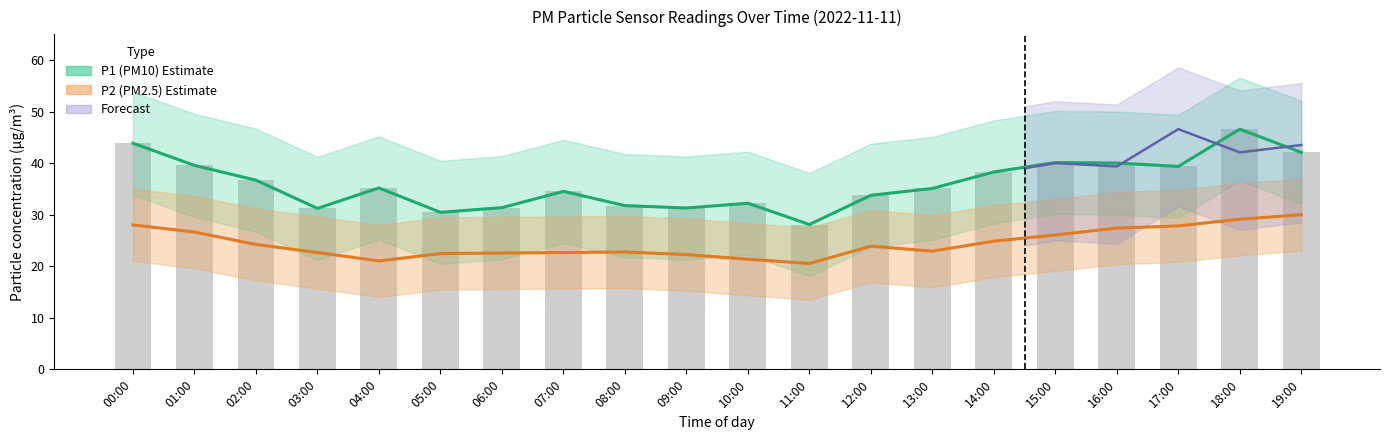

What is the total value across all series at 18:00?

75.7